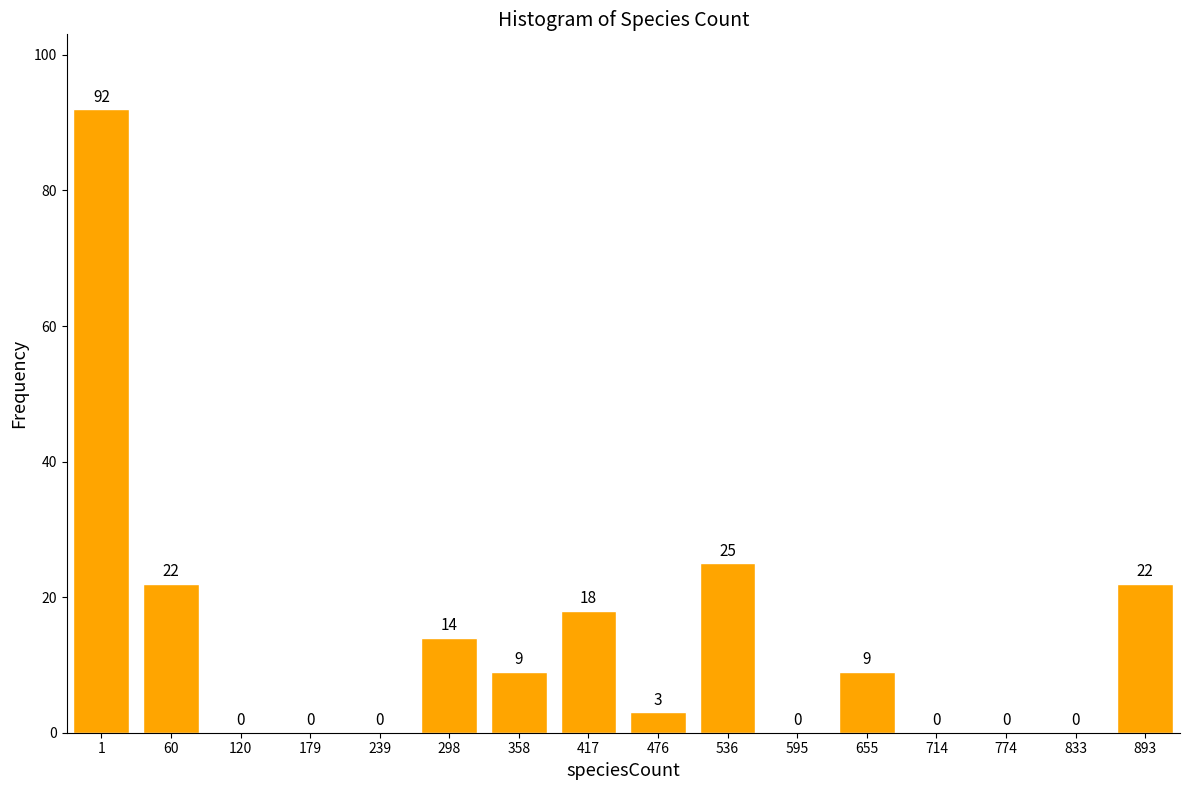

Reading left to right, extract all data points from this chart.

1=92	60=22	120=0	179=0	239=0	298=14	358=9	417=18	476=3	536=25	595=0	655=9	714=0	774=0	833=0	893=22